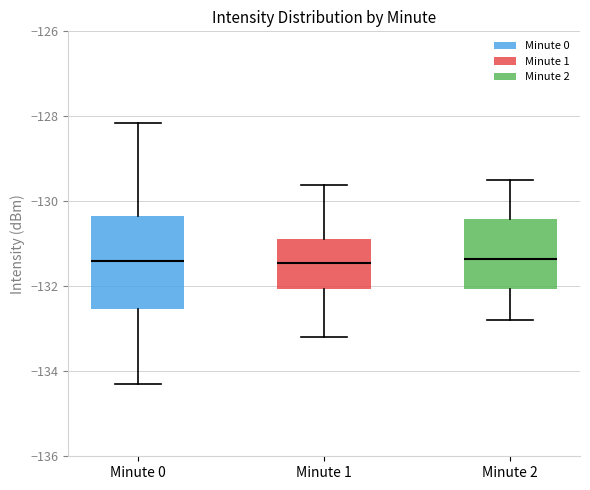

Where does the upper whisker of the box for Minute 0 end on the y-axis? The values are not printed on the chart, so give them approximately, as read against the axis.

-128.2